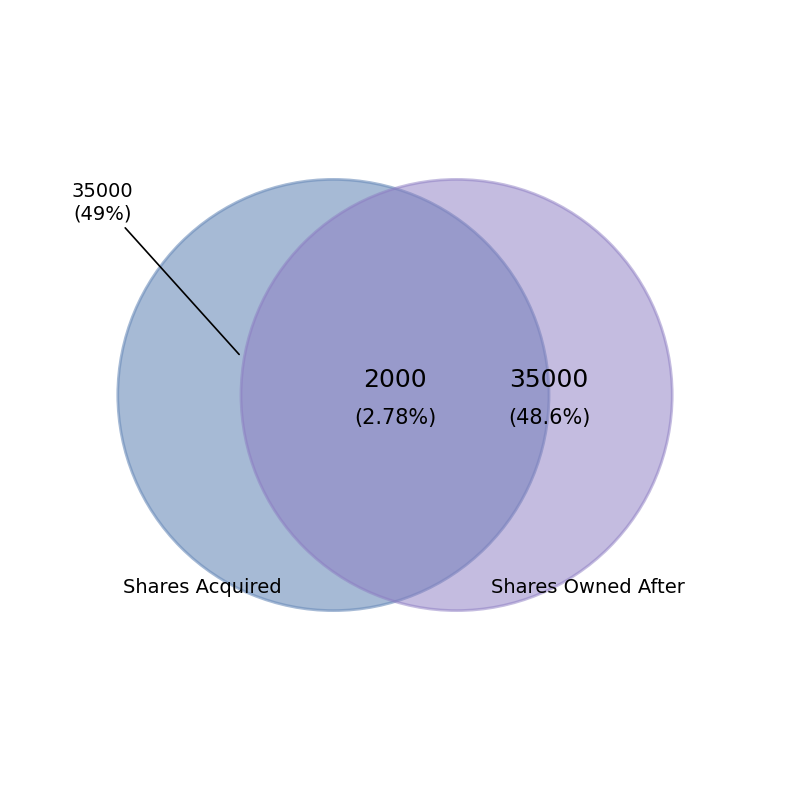

Is 2023-08-25 the majority of the pie?

No